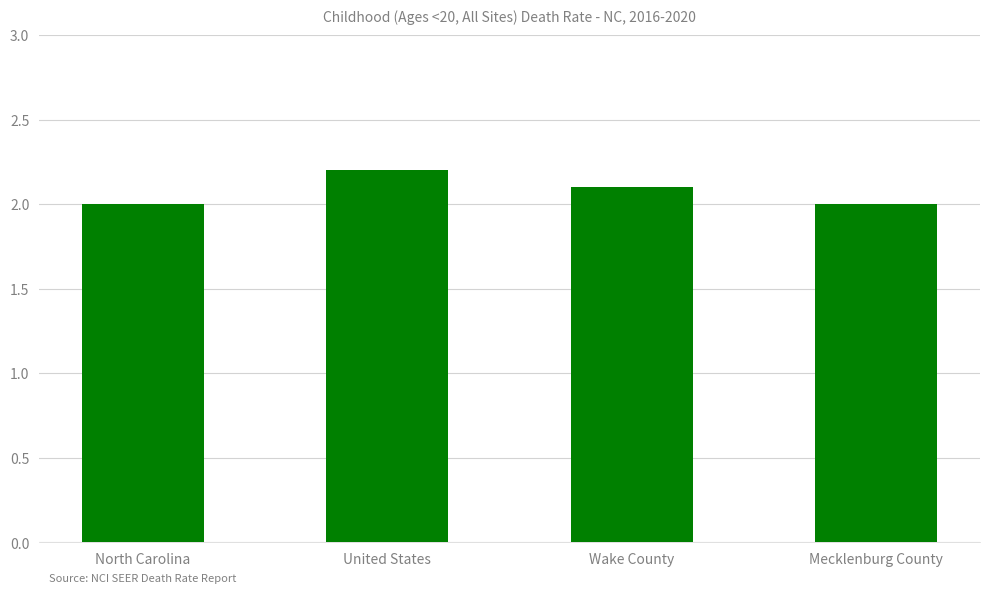

The value at Wake County is 2.1. True or false?

True